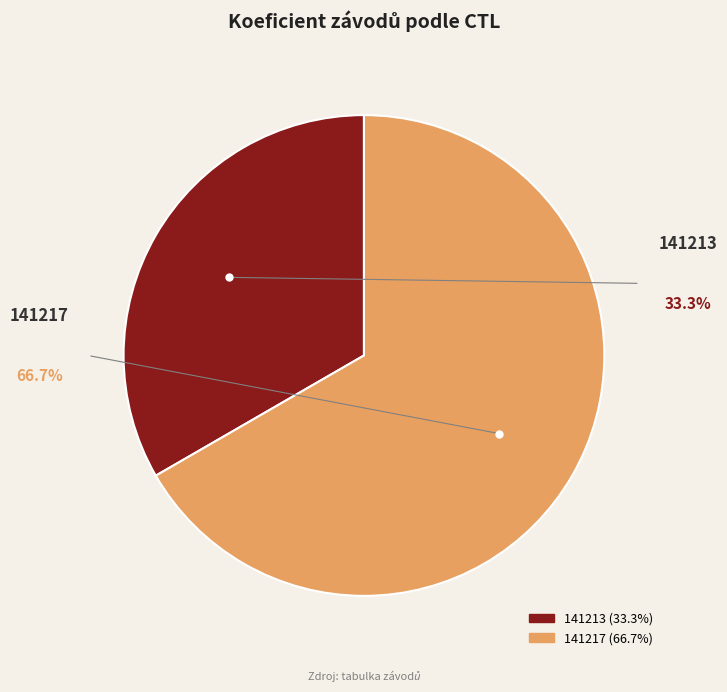

Rank the categories by value from lowest to highest.

141213, 141217